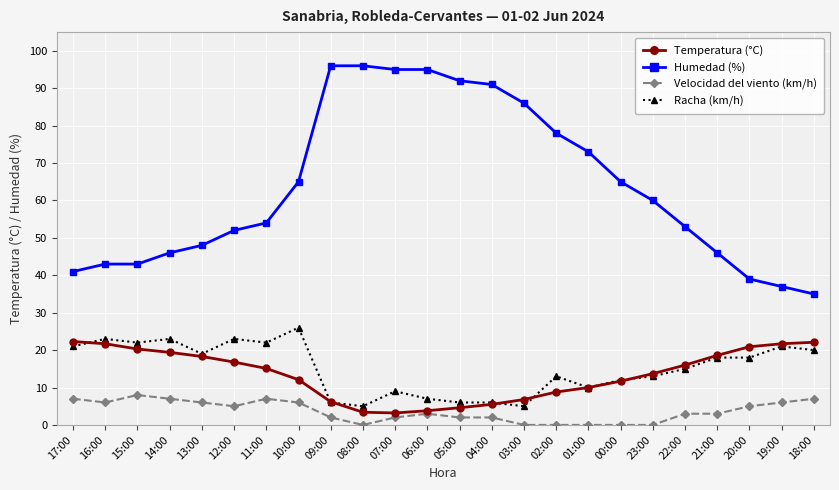

How many data points in Humedad (%) are less than 60?

12